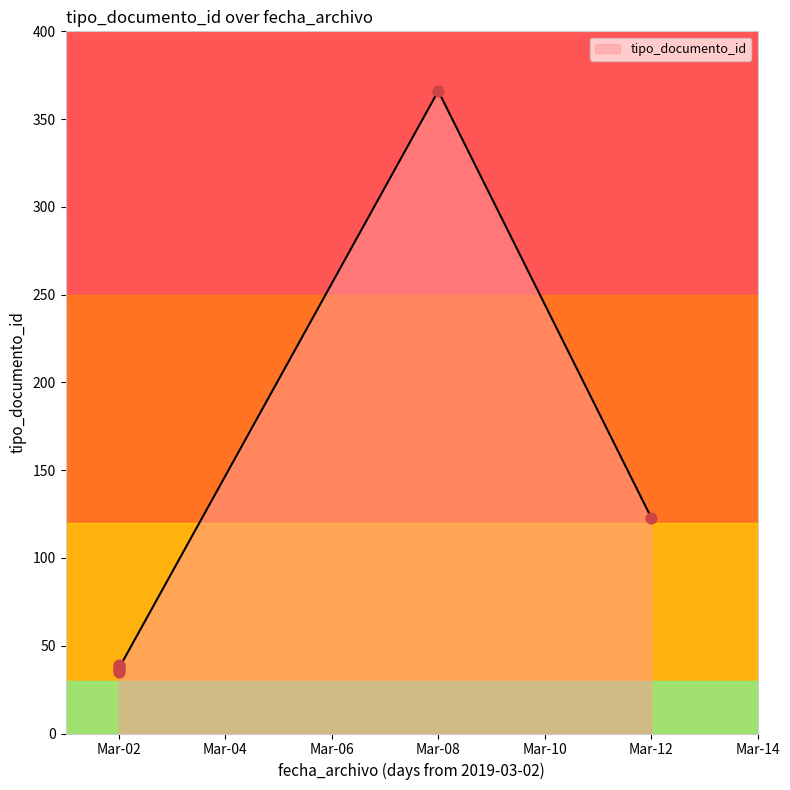

Which has a higher value, 2019-03-02 or 2019-03-08?

2019-03-08